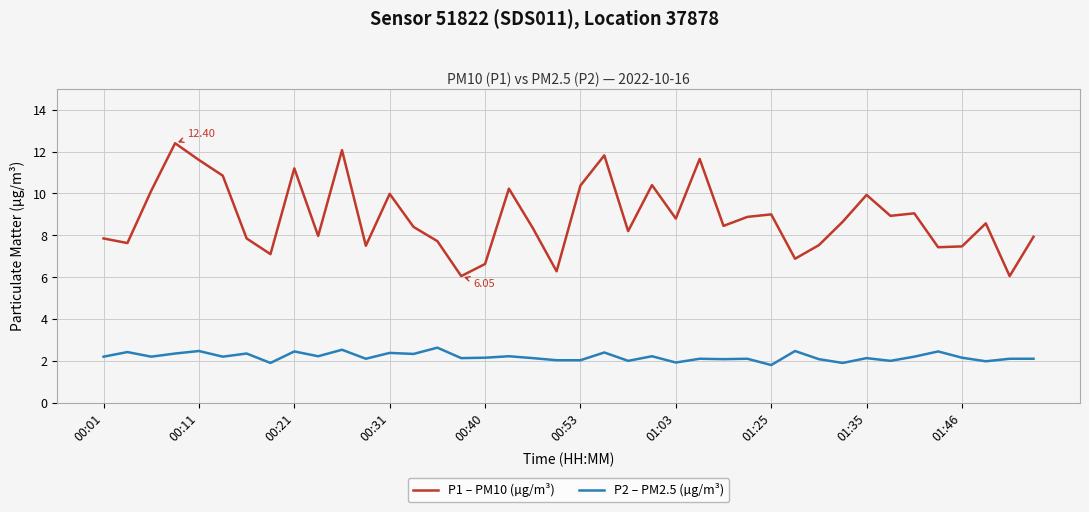

Which series has the largest total across all categories?

P1 – PM10 (µg/m³)